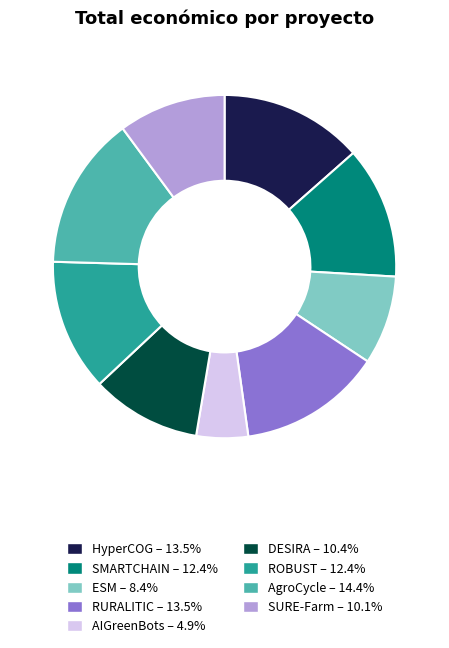

What is the smallest slice in the pie chart?

AIGreenBots